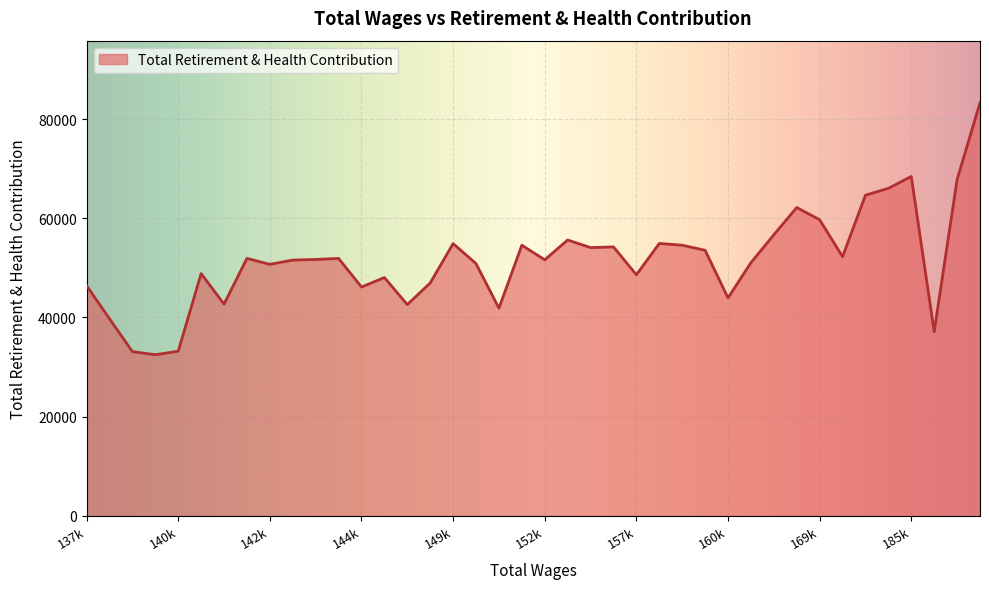

What is the greatest value displayed?

83293